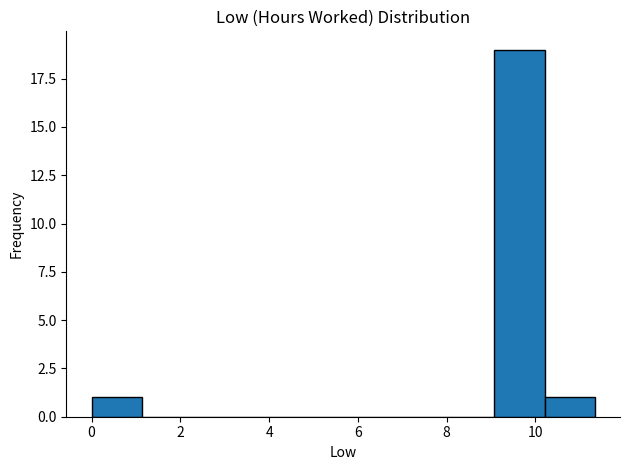

Reading left to right, list every bar in this chart as the range it spans on the x-axis followed by its height. Neither the bar edges nor the heights are printed on the chart, so give them approximately, as read against the axes.

0.0 to 1.2: 1
1.2 to 2.2: 0
2.2 to 3.4: 0
3.4 to 4.6: 0
4.6 to 5.6: 0
5.6 to 6.8: 0
6.8 to 8.0: 0
8.0 to 9.0: 0
9.0 to 10.2: 19
10.2 to 11.4: 1